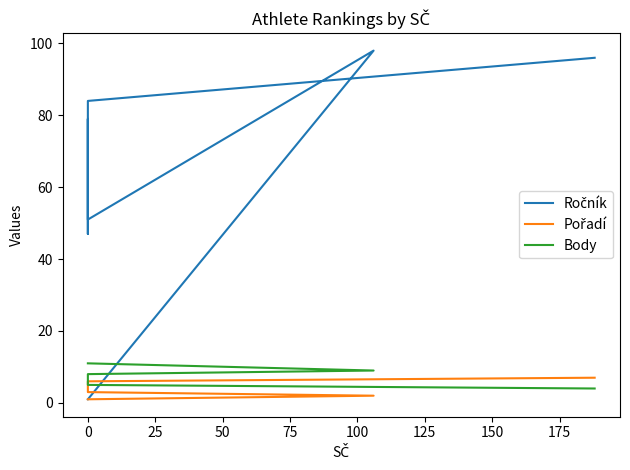

What is the difference between the Pořadí values at 75 and 0?

3